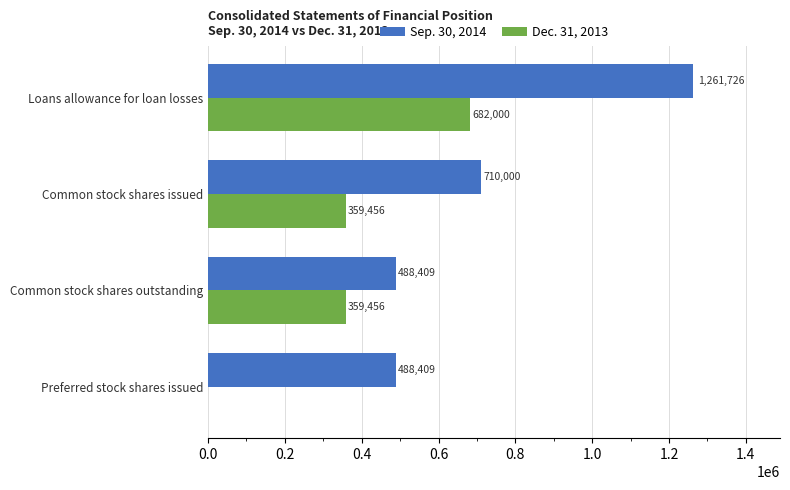

Which series has the largest total across all categories?

Sep. 30, 2014